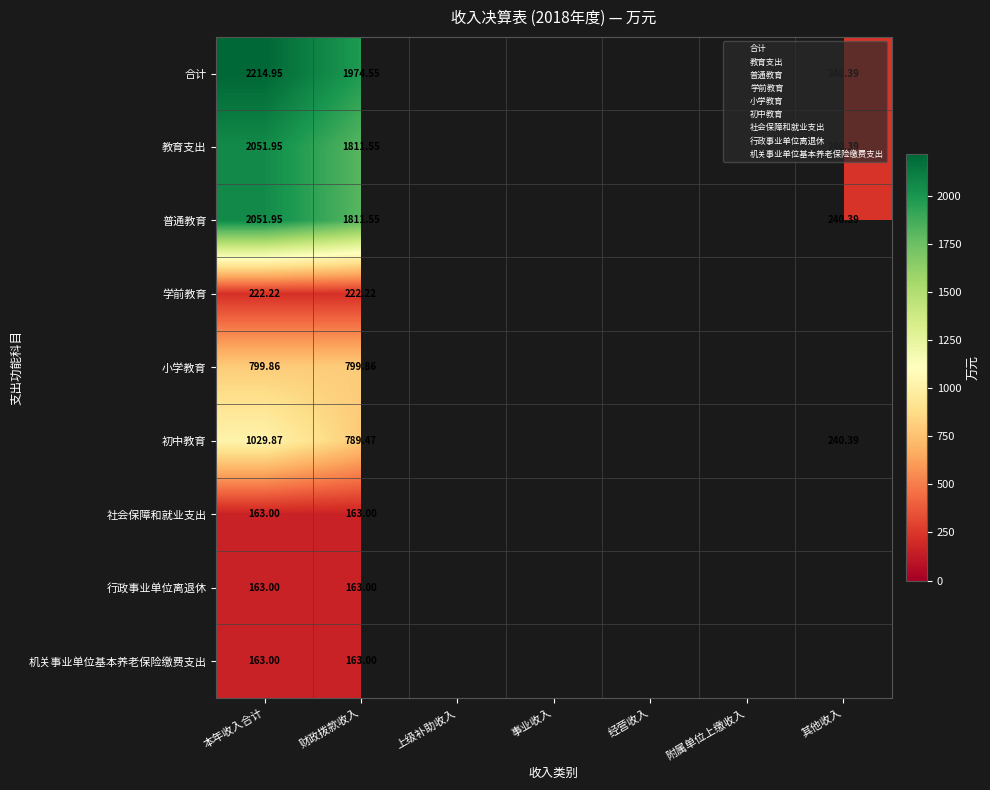

What is the minimum value shown in the chart?

163.0